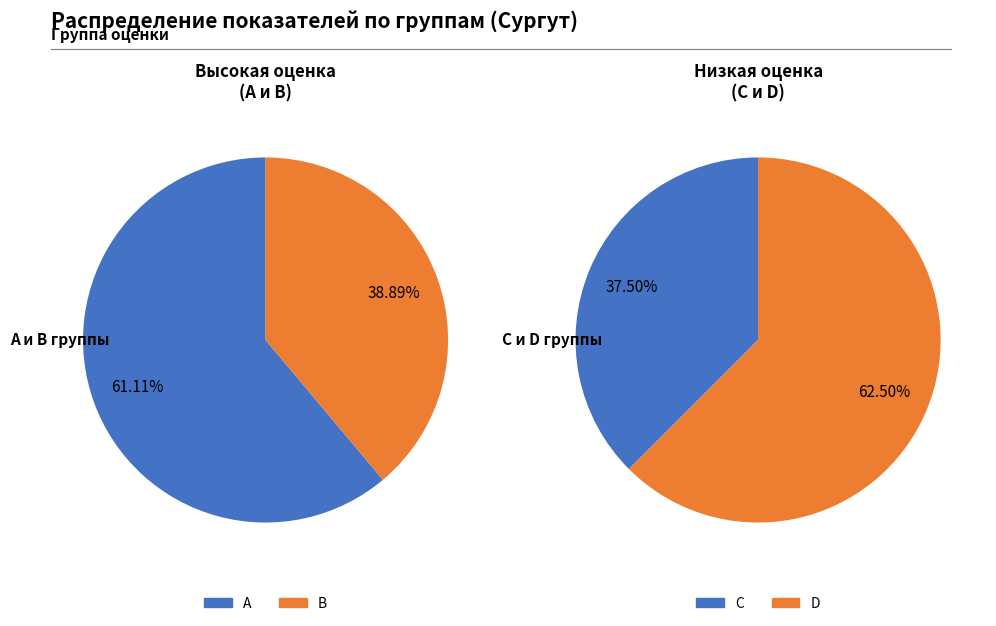

Does any single category account for the majority?

No